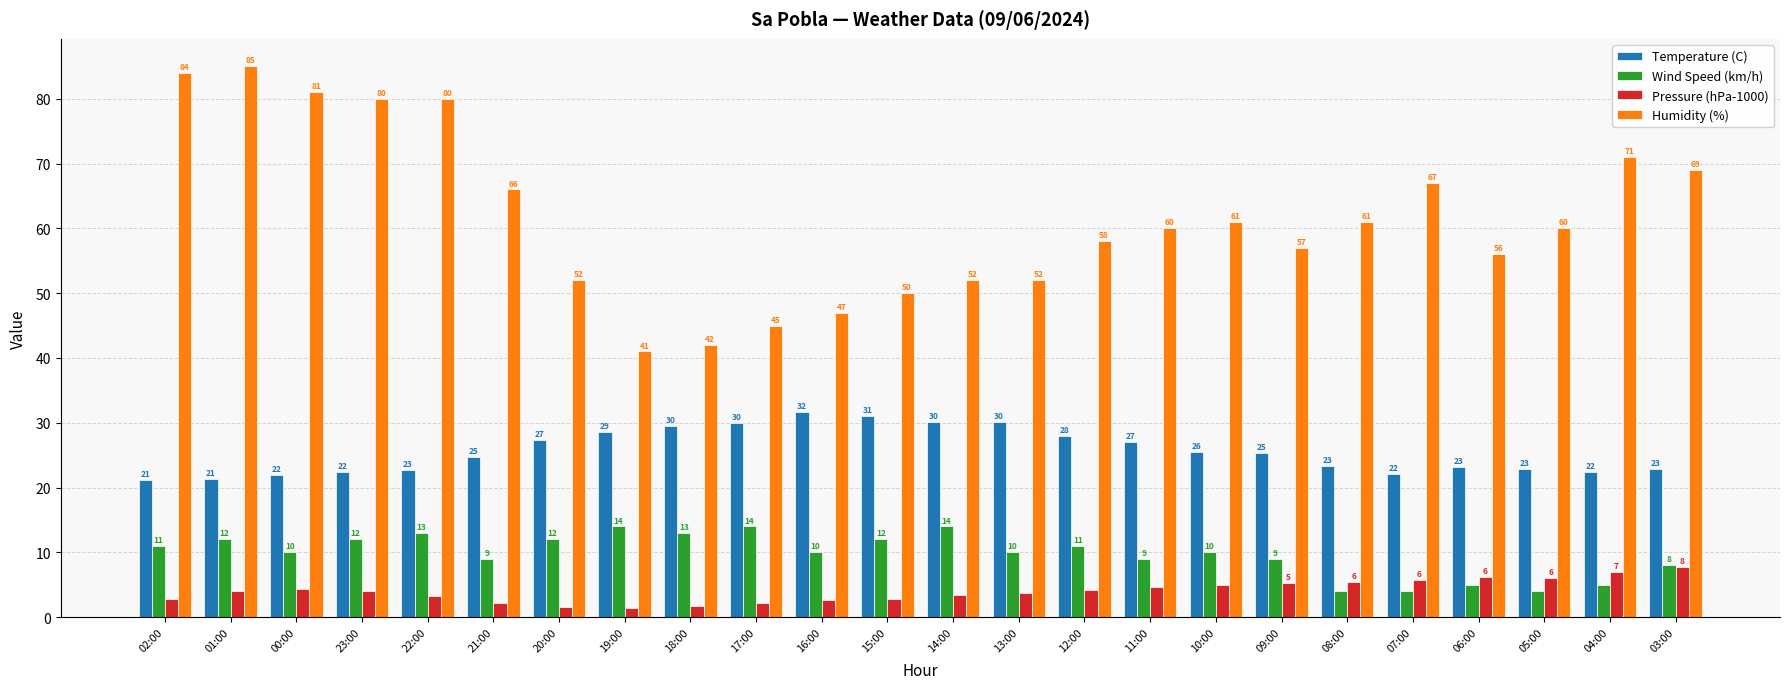

Count the Wind Speed (km/h) values in the range 9 to 12.

13